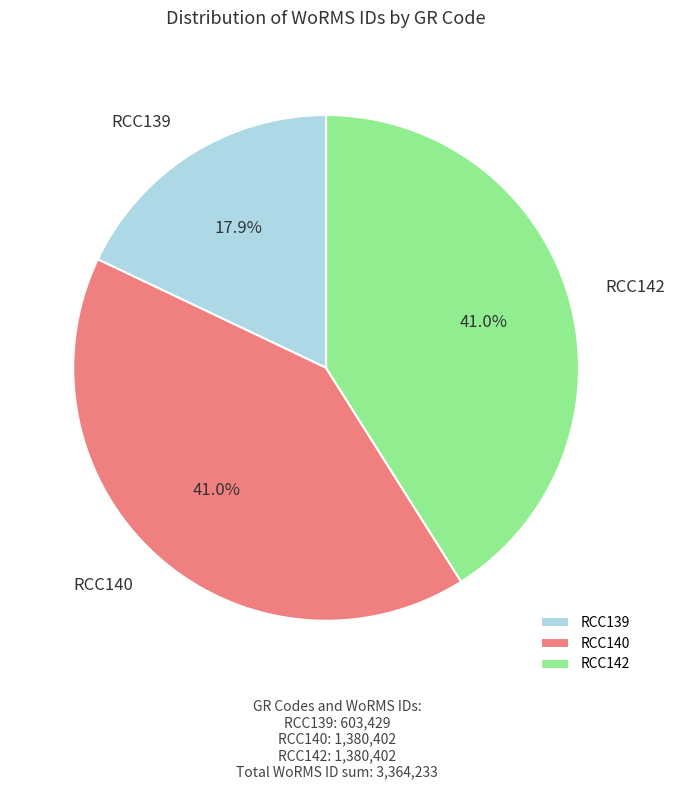

Does RCC142 represent more than half of the total?

No